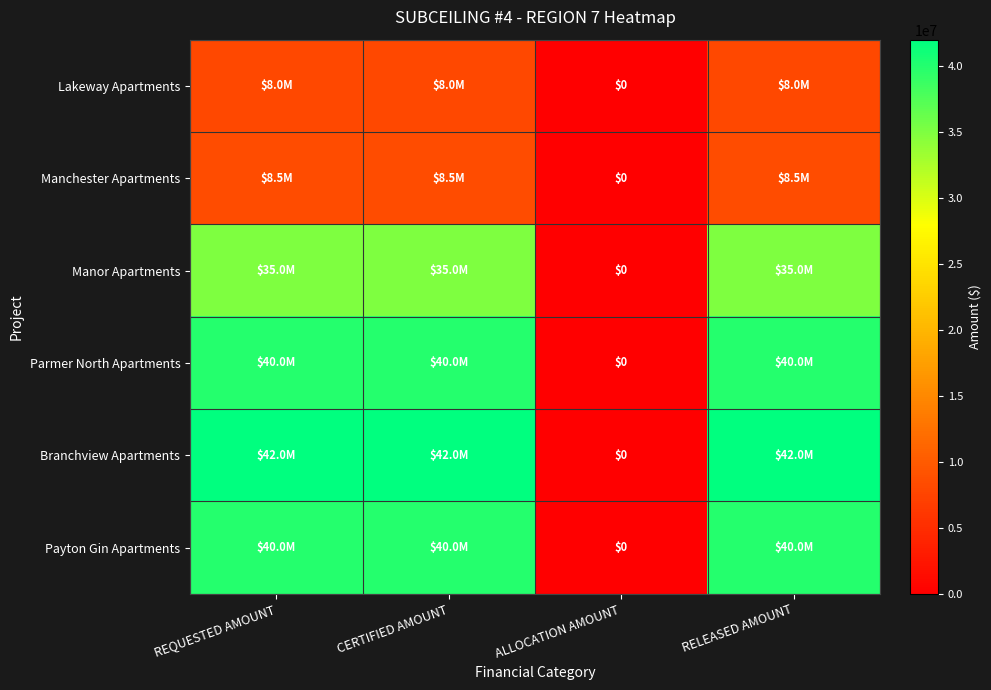

Which category has the lowest value in the Branchview Apartments series?

ALLOCATION AMOUNT